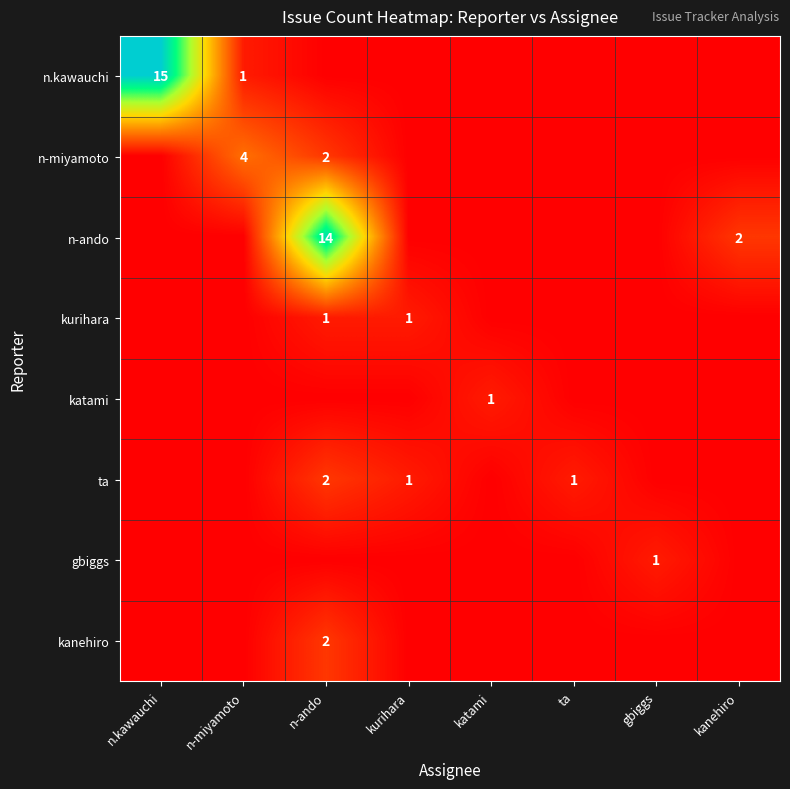

Is it true that n.kawauchi equals 15 at n.kawauchi?

True